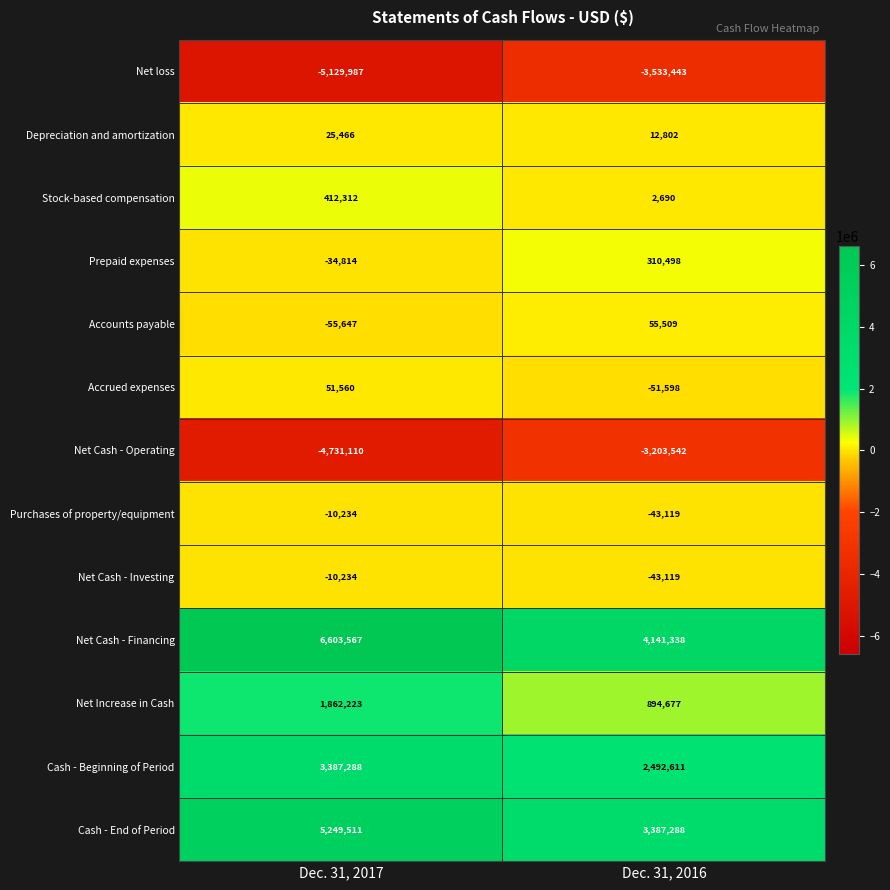

Reading left to right, transcribe all the data shown in this chart.

Net loss: Dec. 31, 2017=-5129987	Dec. 31, 2016=-3533443
Depreciation and amortization: Dec. 31, 2017=25466	Dec. 31, 2016=12802
Stock-based compensation: Dec. 31, 2017=412312	Dec. 31, 2016=2690
Prepaid expenses: Dec. 31, 2017=-34814	Dec. 31, 2016=310498
Accounts payable: Dec. 31, 2017=-55647	Dec. 31, 2016=55509
Accrued expenses: Dec. 31, 2017=51560	Dec. 31, 2016=-51598
Net Cash - Operating: Dec. 31, 2017=-4731110	Dec. 31, 2016=-3203542
Purchases of property/equipment: Dec. 31, 2017=-10234	Dec. 31, 2016=-43119
Net Cash - Investing: Dec. 31, 2017=-10234	Dec. 31, 2016=-43119
Net Cash - Financing: Dec. 31, 2017=6603567	Dec. 31, 2016=4141338
Net Increase in Cash: Dec. 31, 2017=1862223	Dec. 31, 2016=894677
Cash - Beginning of Period: Dec. 31, 2017=3387288	Dec. 31, 2016=2492611
Cash - End of Period: Dec. 31, 2017=5249511	Dec. 31, 2016=3387288